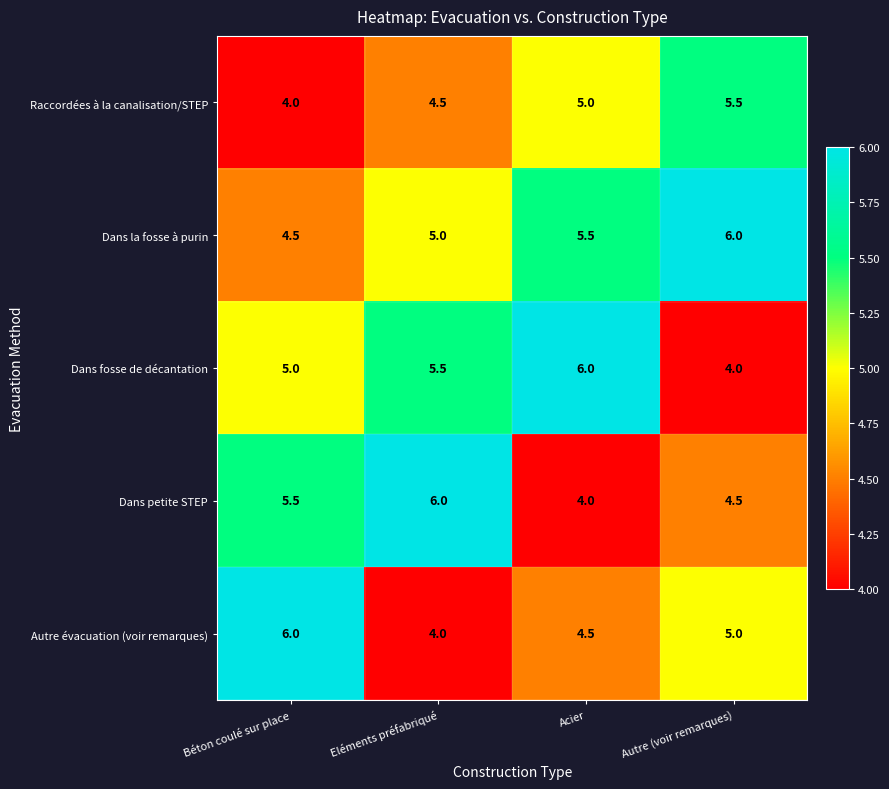

Rank the categories by Raccordées à la canalisation/STEP value from lowest to highest.

Béton coulé sur place, Eléments préfabriqué, Acier, Autre (voir remarques)